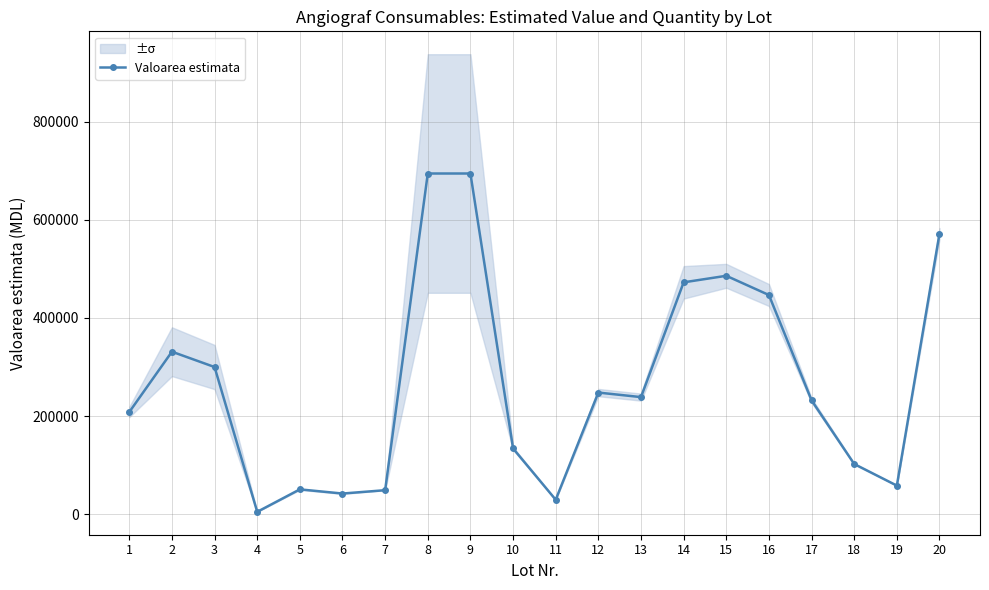

Reading left to right, transcribe all the data shown in this chart.

1=208333.3	2=331250.0	3=300000.0	4=5083.3	5=50833.3	6=42333.3	7=49166.7	8=694166.7	9=694166.7	10=134166.7	11=29708.3	12=248000.0	13=238750.0	14=472500.0	15=485833.3	16=446666.7	17=232166.7	18=102500.0	19=58500.0	20=571666.7